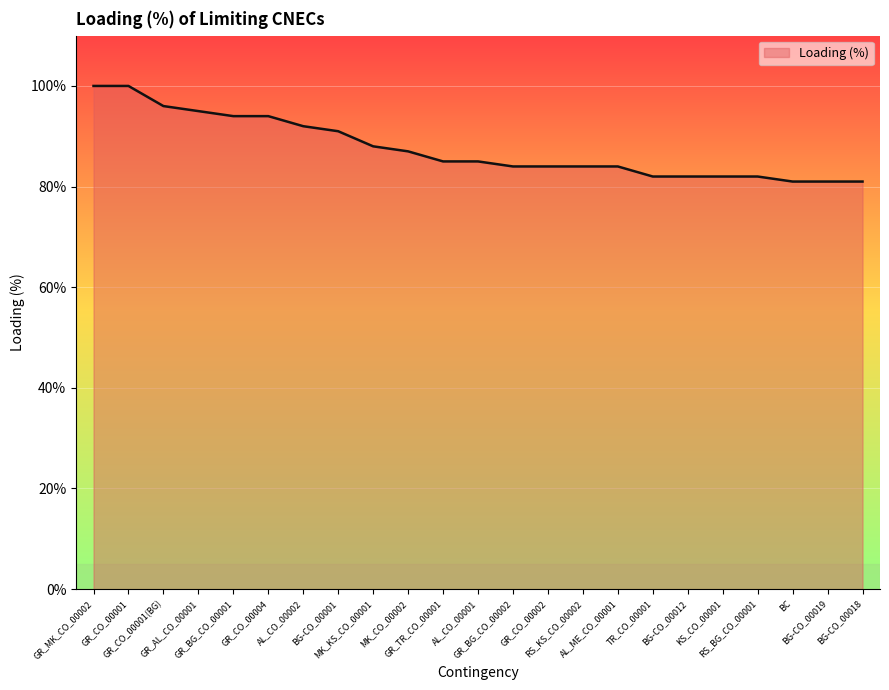

At which label is the value closest to 90?

BG-CO_00001